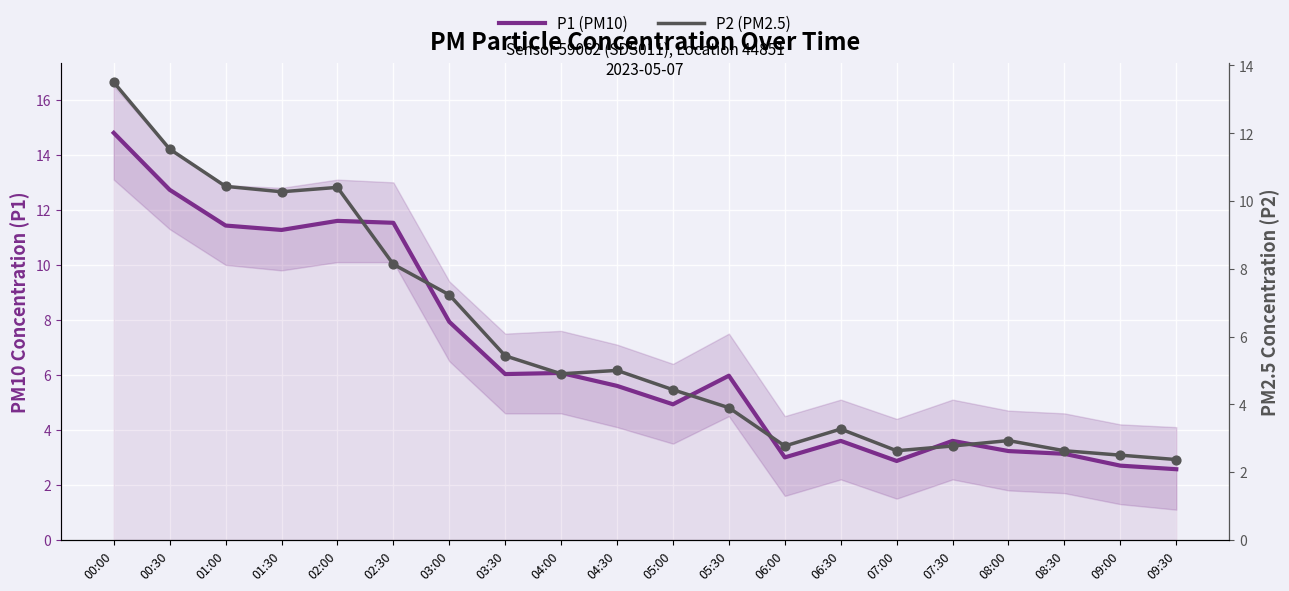

At which category is the sum across all series the highest?

00:00